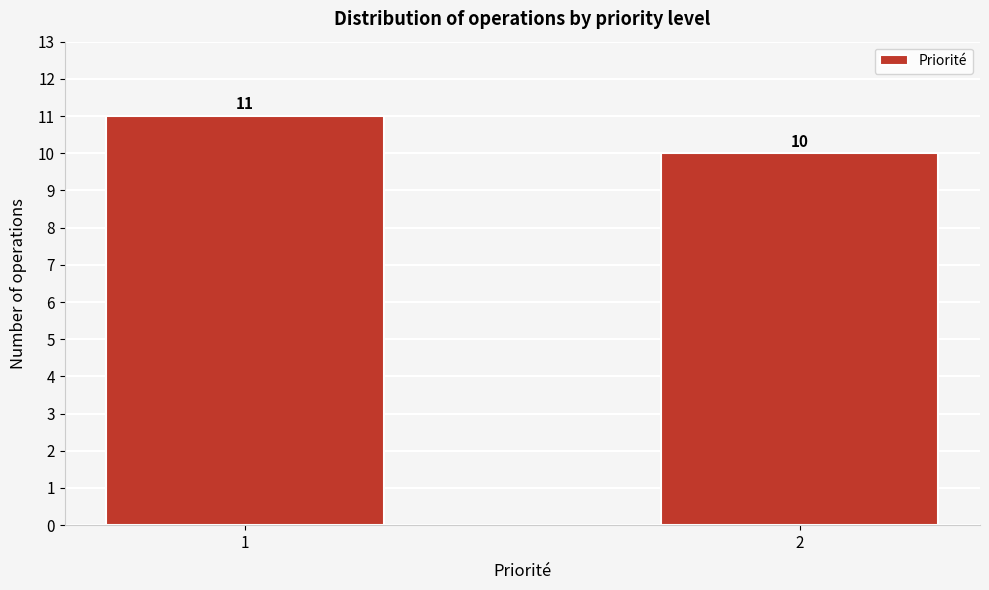

Reading left to right, extract all data points from this chart.

11	10